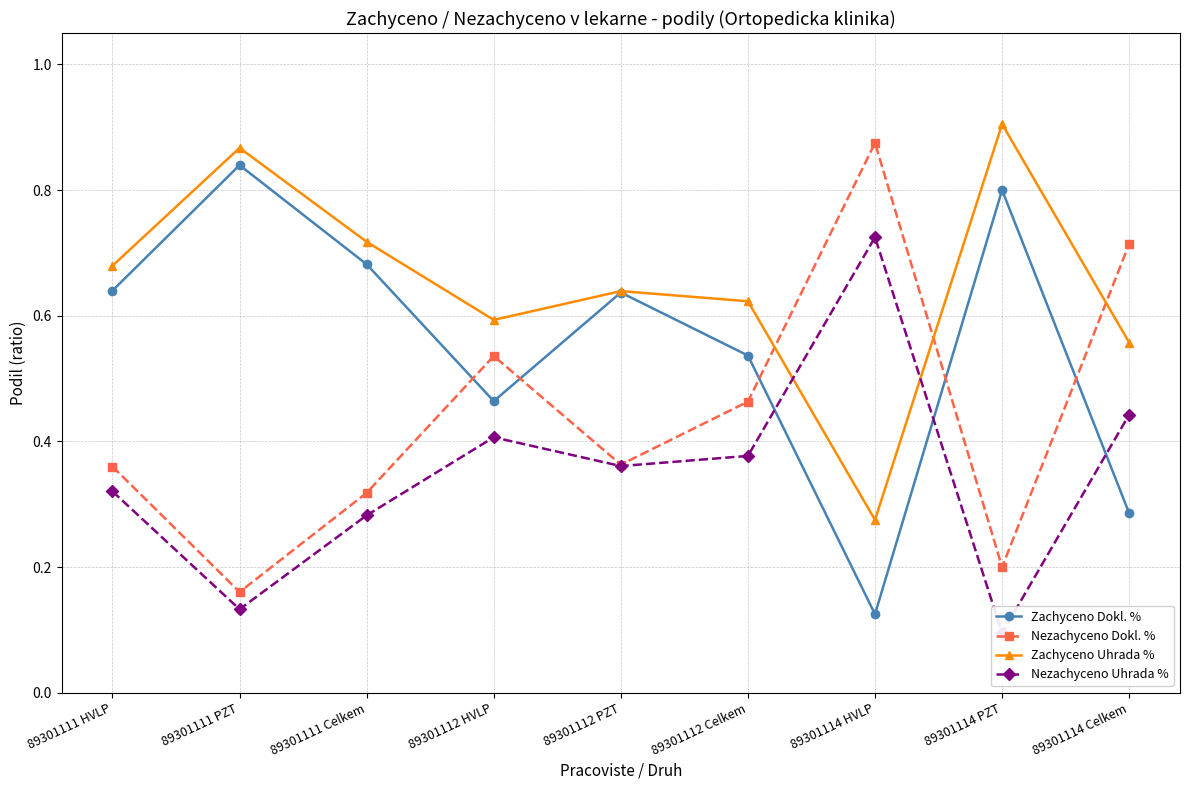

What is the label of the 1st point from the right?

89301114 Celkem